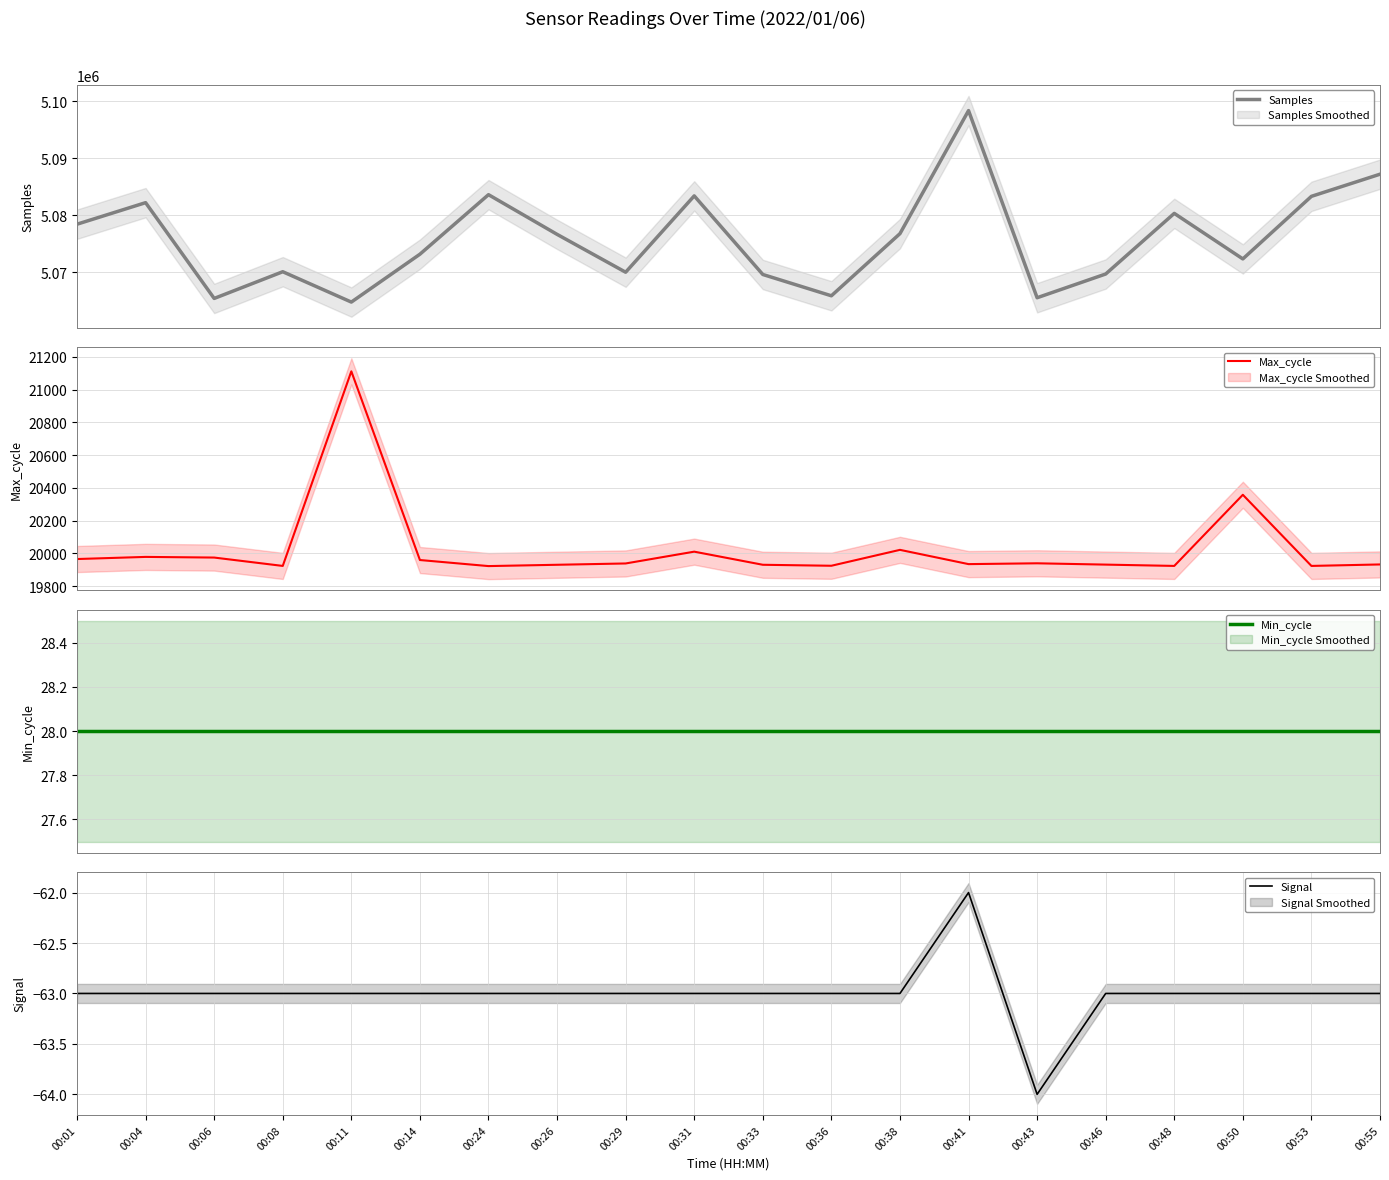

At how many categories does at least one series exceed 2163906?

20